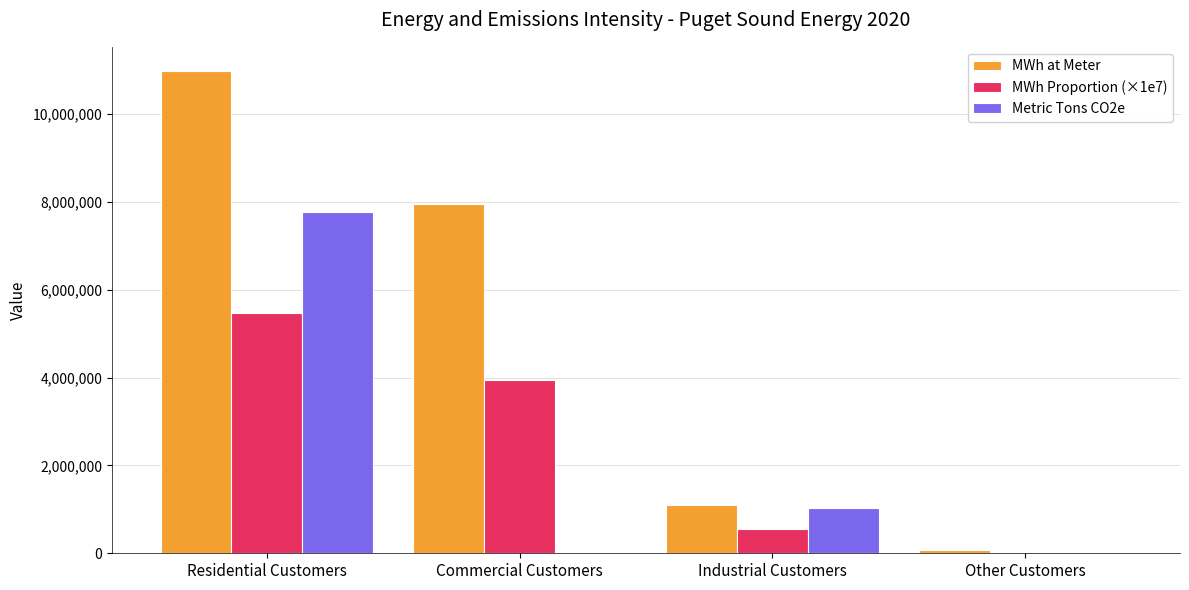

At which category does the chart reach its peak across all series?

Residential Customers